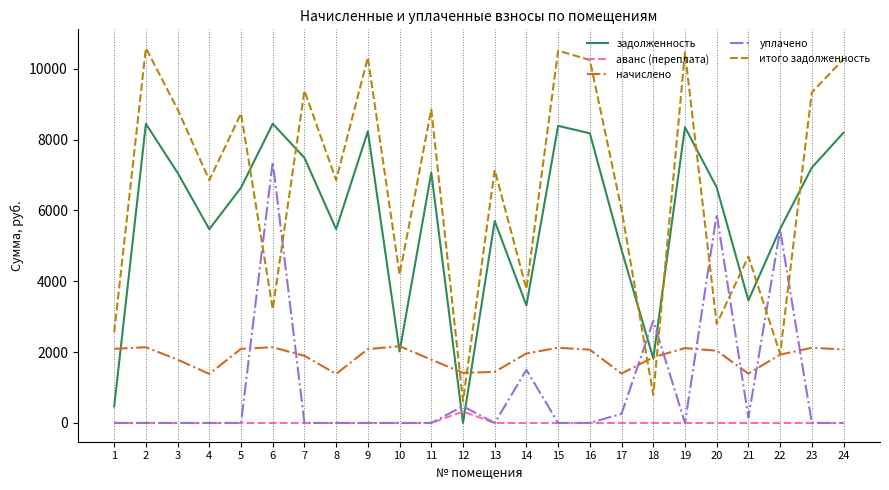

List the series in order of their peak value, lowest first.

аванс (переплата), начислено, уплачено, задолженность, итого задолженность